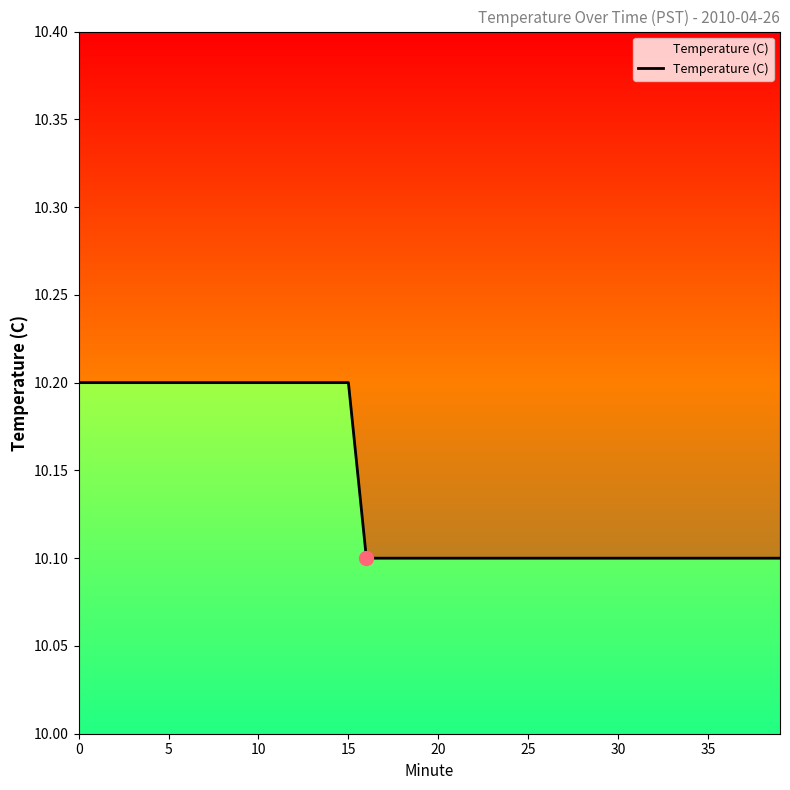

Approximately how many times larger is the value at 29 compared to 25?

1.0